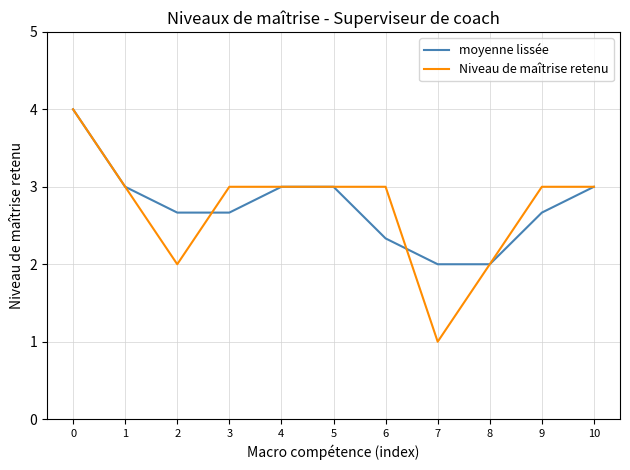

Which series has the widest spread of values?

Niveau de maîtrise retenu